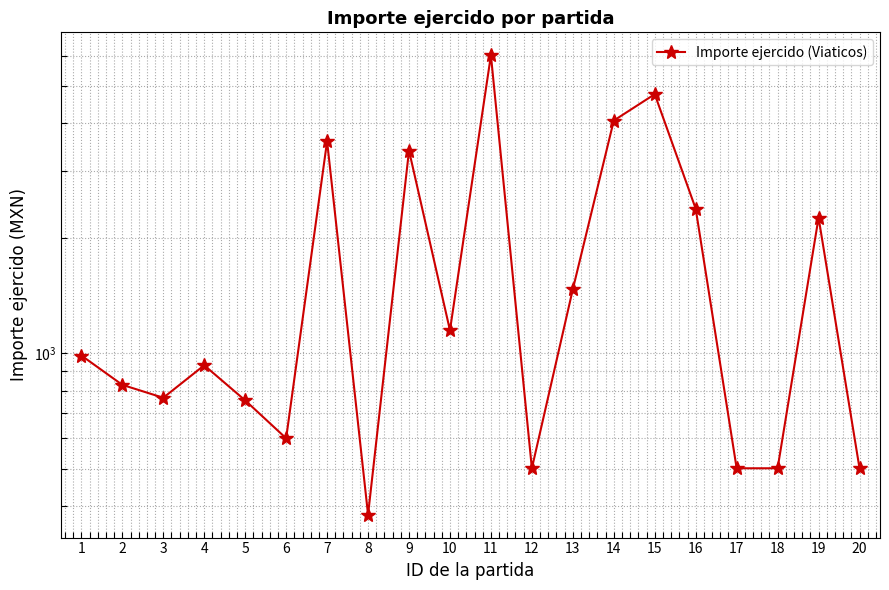

What is the value of the 12th point from the left?

501.0